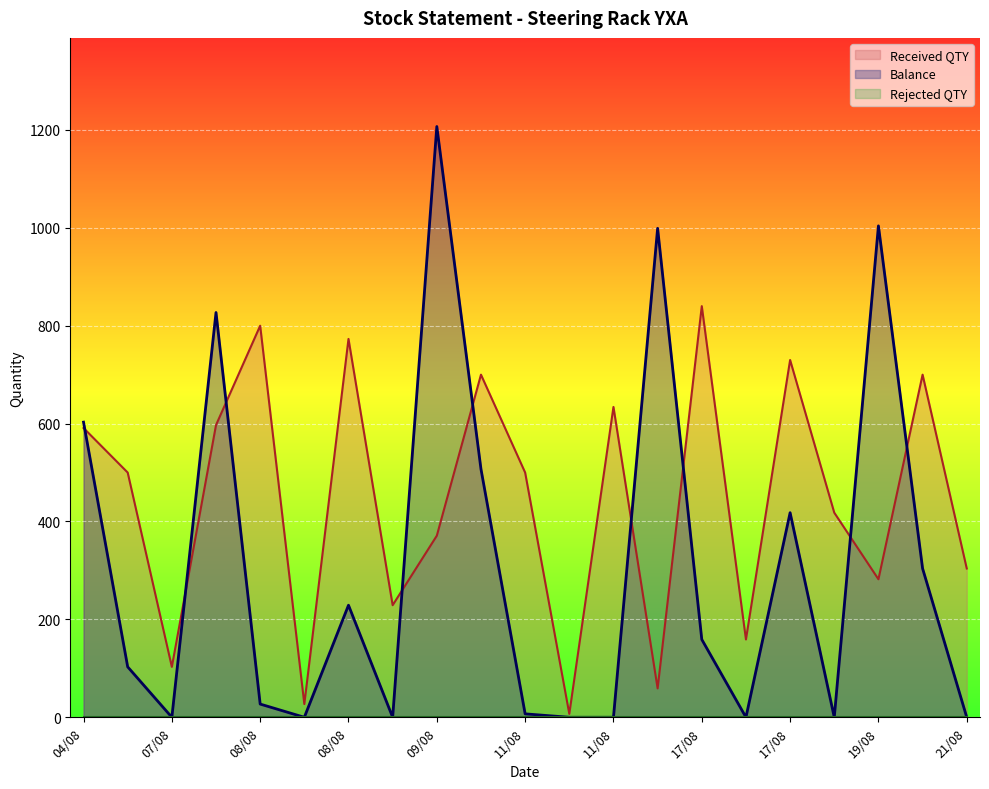

What is the label of the 18th point from the right?

07/08